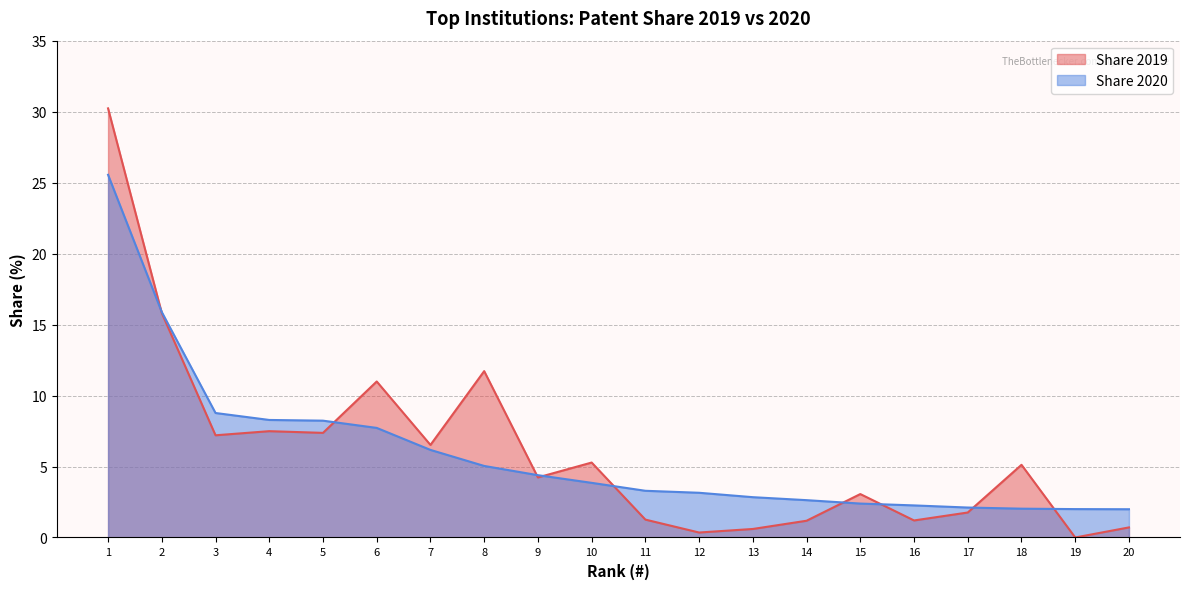

What is the total value across all series at 17?

3.9